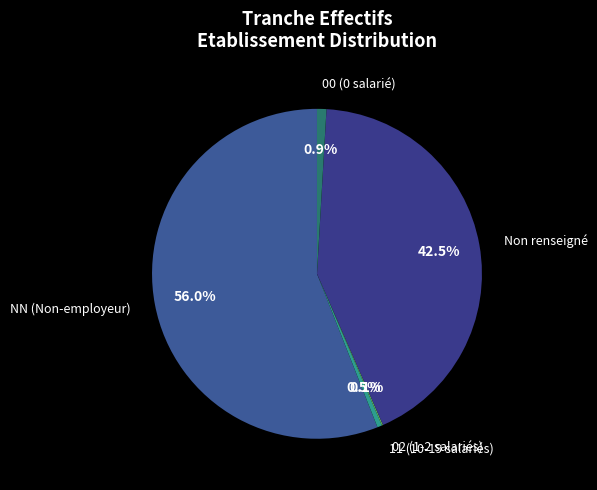

What is the largest slice in the pie chart?

NN (Non-employeur)